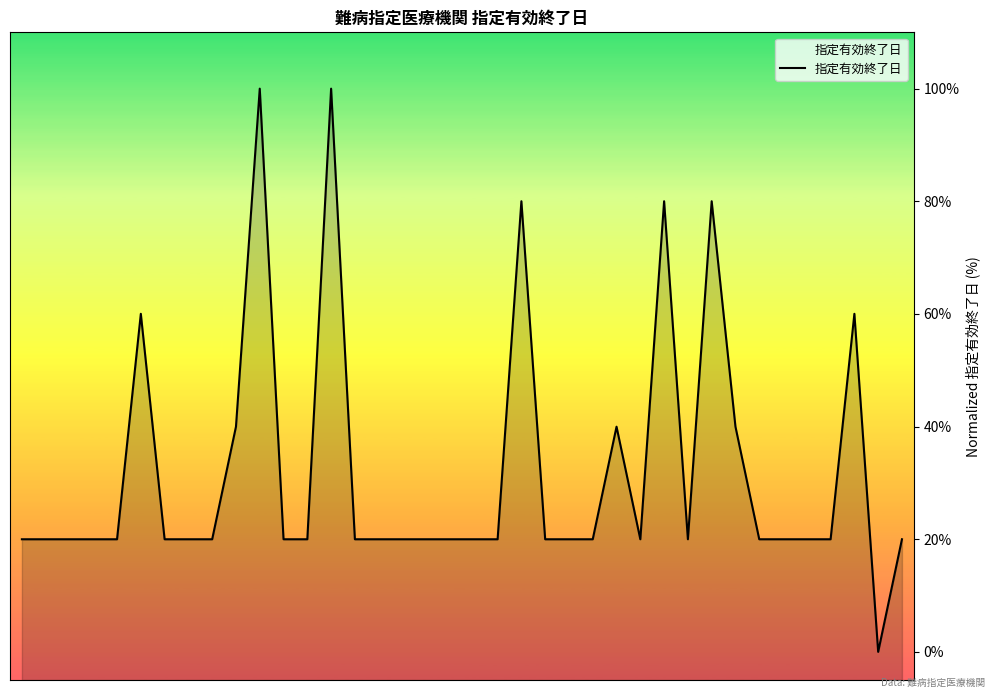

Rank the categories by value from lowest to highest.

37, 1, 2, 3, 4, 5, 7, 8, 9, 12, 13, 15, 16, 17, 18, 19, 20, 21, 23, 24, 25, 27, 29, 32, 33, 34, 35, 38, 10, 26, 31, 6, 36, 22, 28, 30, 11, 14